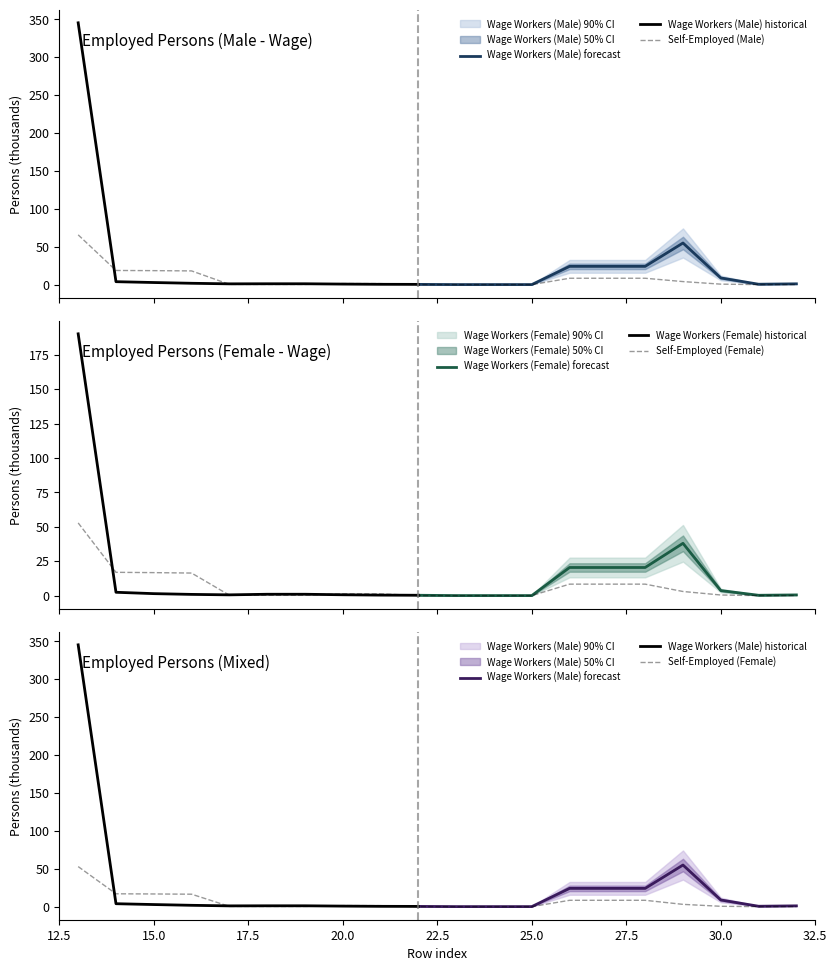

At which category is the sum across all series the highest?

13